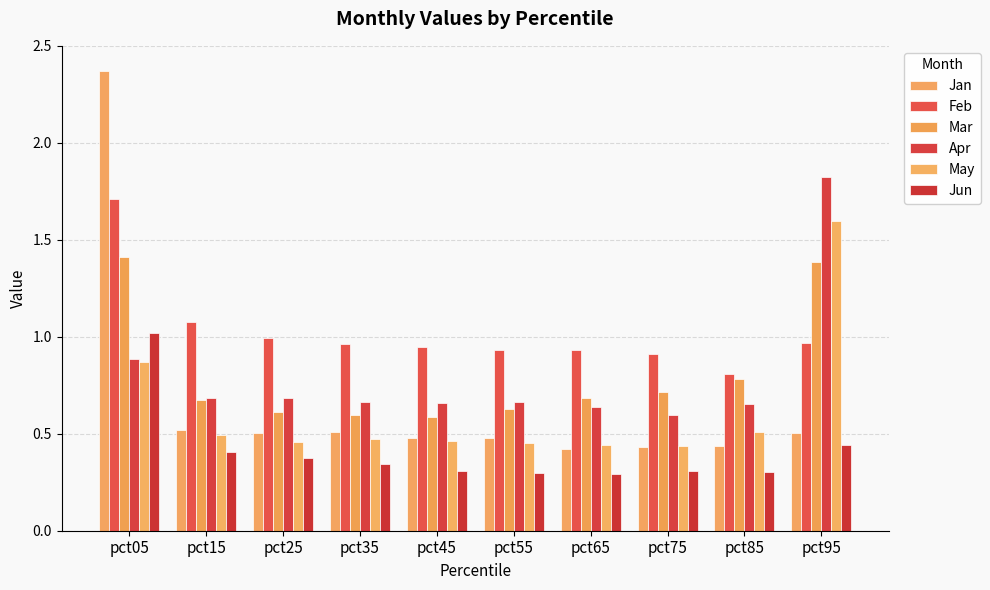

Reading left to right, transcribe all the data shown in this chart.

Jan: pct05=2.4	pct15=0.5	pct25=0.5	pct35=0.5	pct45=0.5	pct55=0.5	pct65=0.4	pct75=0.4	pct85=0.4	pct95=0.5
Feb: pct05=1.7	pct15=1.1	pct25=1.0	pct35=1.0	pct45=0.9	pct55=0.9	pct65=0.9	pct75=0.9	pct85=0.8	pct95=1.0
Mar: pct05=1.4	pct15=0.7	pct25=0.6	pct35=0.6	pct45=0.6	pct55=0.6	pct65=0.7	pct75=0.7	pct85=0.8	pct95=1.4
Apr: pct05=0.9	pct15=0.7	pct25=0.7	pct35=0.7	pct45=0.7	pct55=0.7	pct65=0.6	pct75=0.6	pct85=0.7	pct95=1.8
May: pct05=0.9	pct15=0.5	pct25=0.5	pct35=0.5	pct45=0.5	pct55=0.5	pct65=0.4	pct75=0.4	pct85=0.5	pct95=1.6
Jun: pct05=1.0	pct15=0.4	pct25=0.4	pct35=0.3	pct45=0.3	pct55=0.3	pct65=0.3	pct75=0.3	pct85=0.3	pct95=0.4